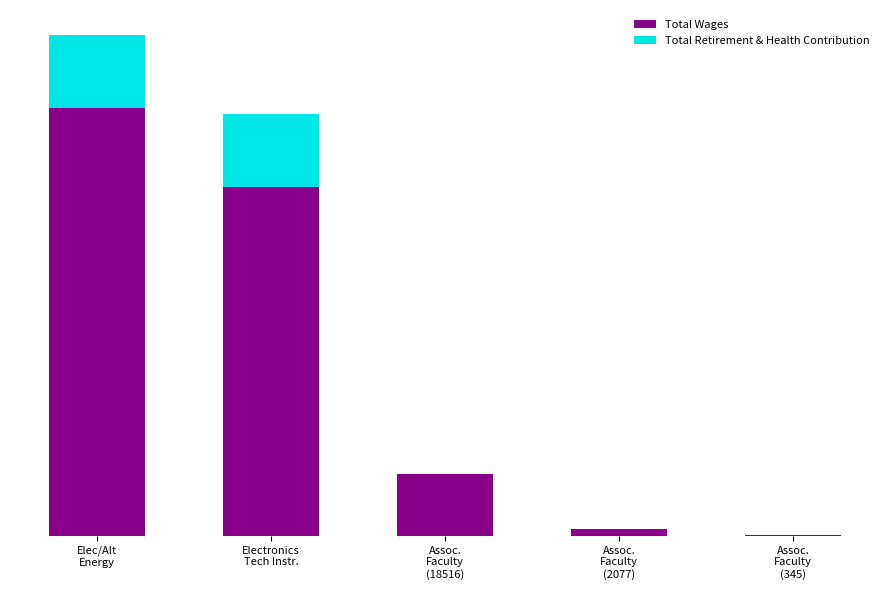

What position from the right is Assoc.
Faculty
(18516)?

3